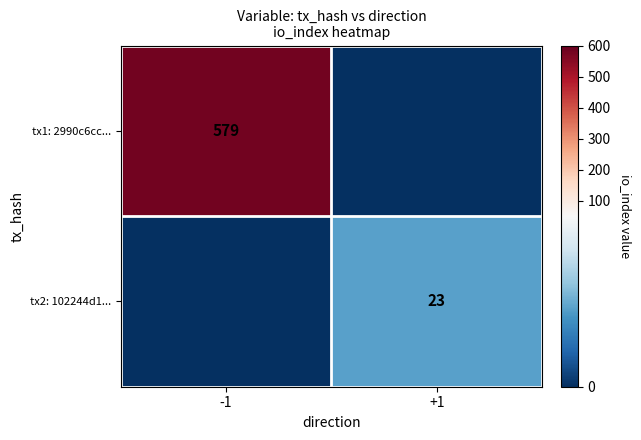

Which has a higher value, -1 or +1?

-1